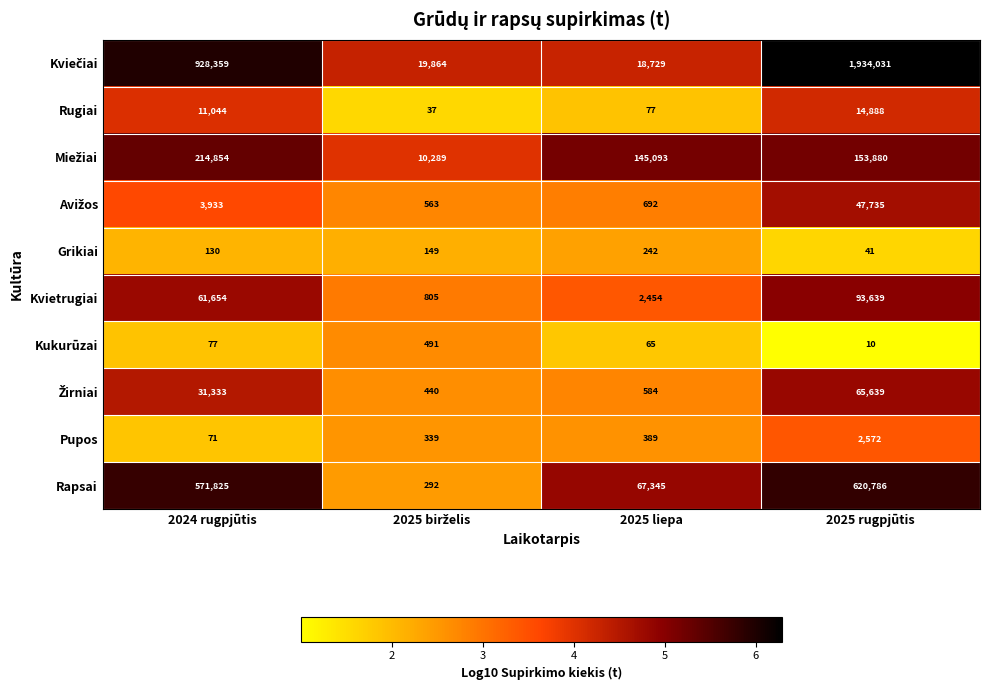

The value of Kukurūzai at 2024 rugpjūtis is 77. True or false?

True